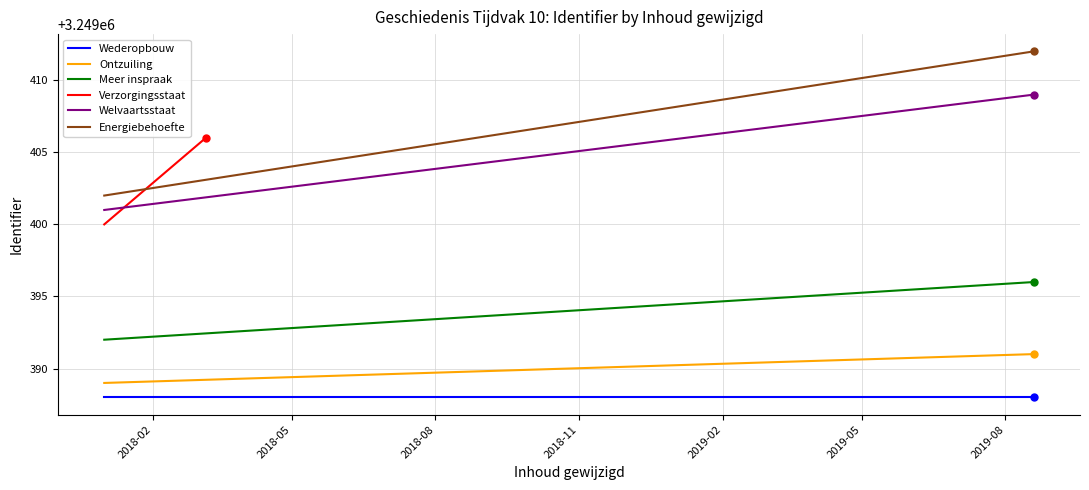

What is the value of the Meer inspraak point at the 2nd from the left?

3249396